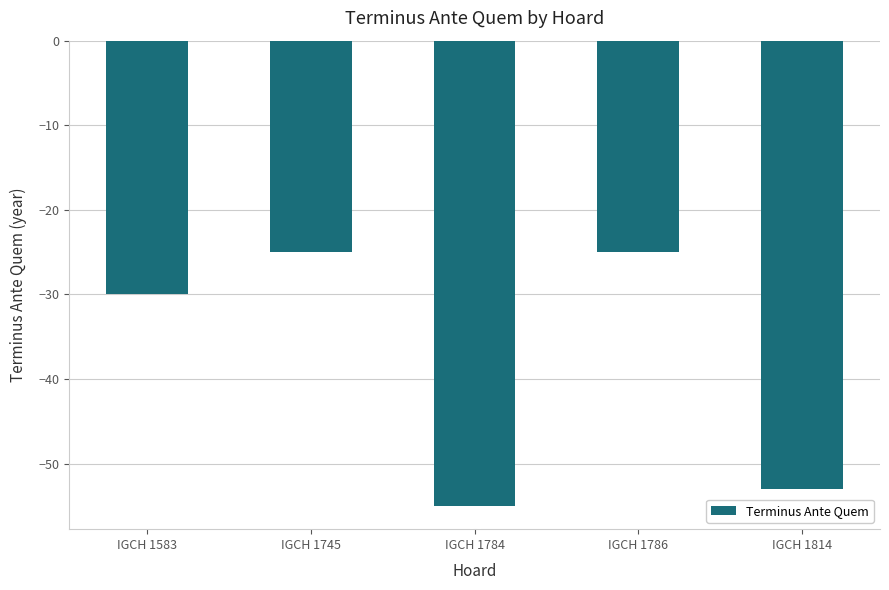

Are the bars horizontal?

No